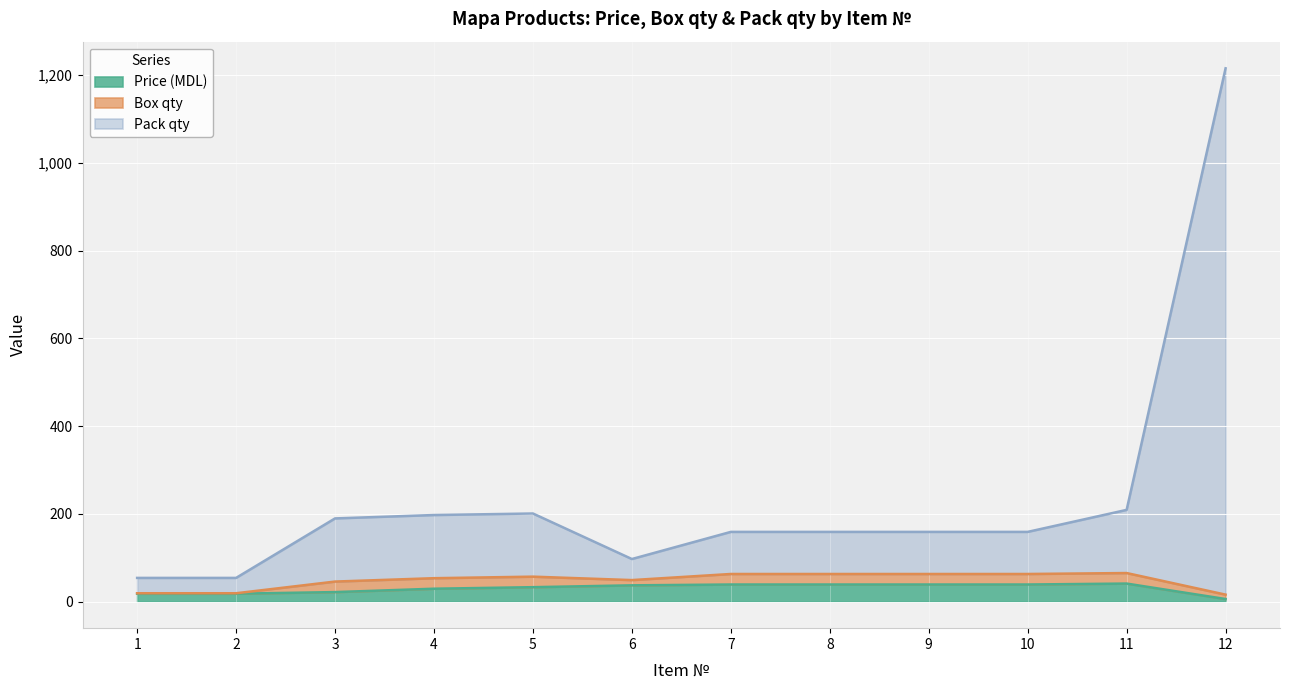

Which label corresponds to the smallest value in the chart?

12